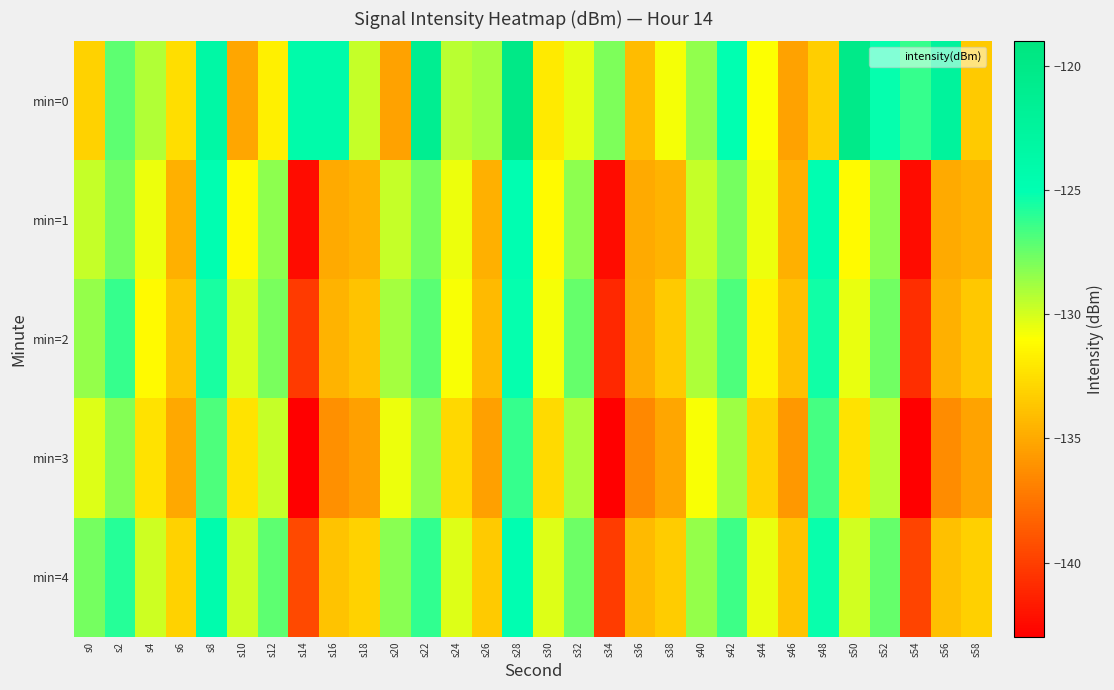

Which series has the largest total across all categories?

min=0